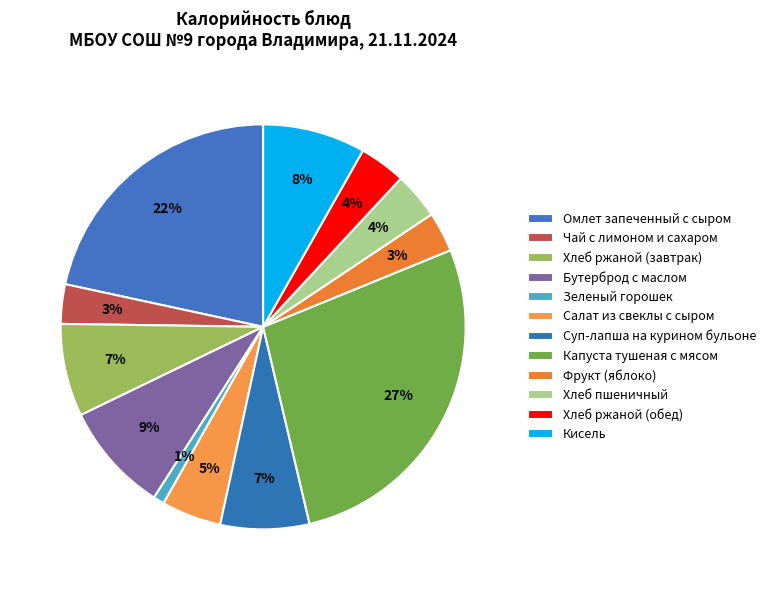

How many segments does this pie chart have?

12